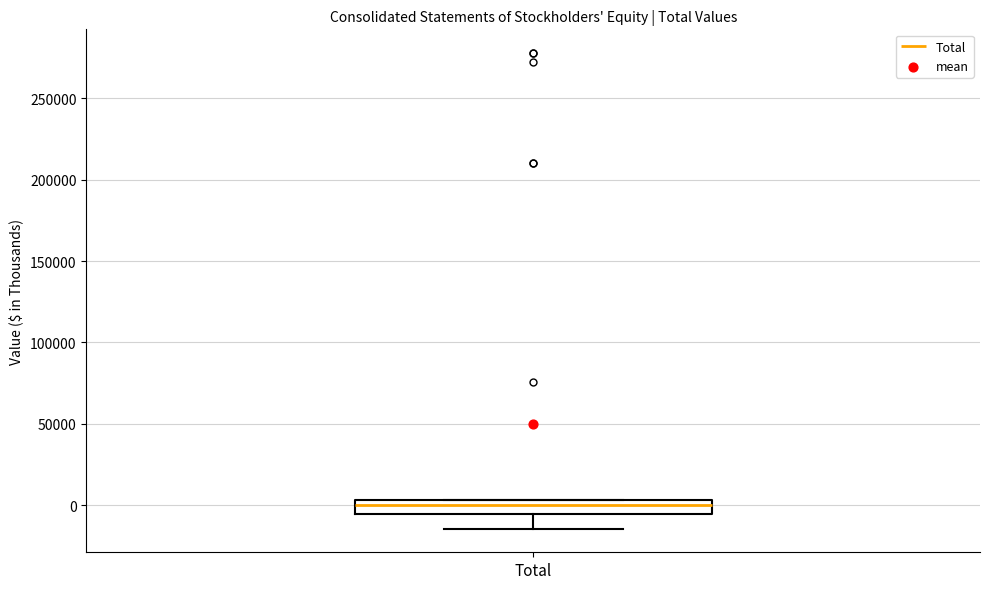

Read this box plot against the y-axis: the position of the median line, the range covered by the box, and the ends of both whiskers. The values are not printed on the chart, so give them approximately, as read against the axis.

median 0, box -5000 to 5000, whiskers -15000 to 5000